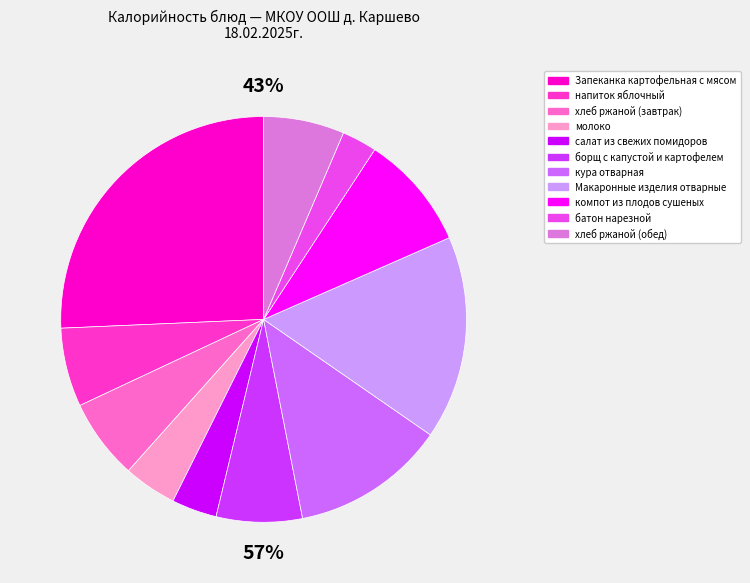

Which has a higher value, хлеб ржаной (обед) or молоко?

хлеб ржаной (обед)